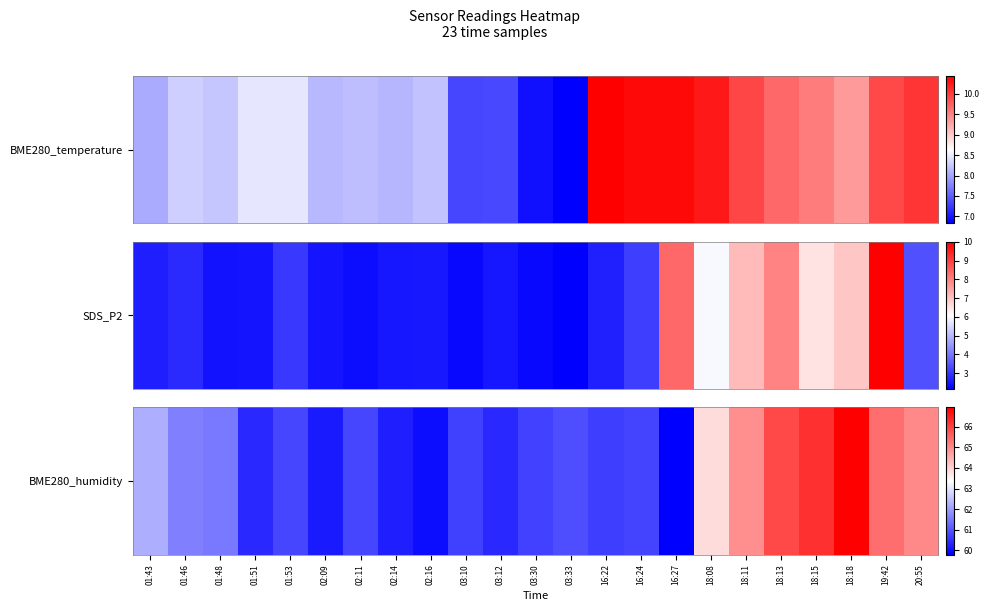

Which label corresponds to the largest value in the chart?

18:18